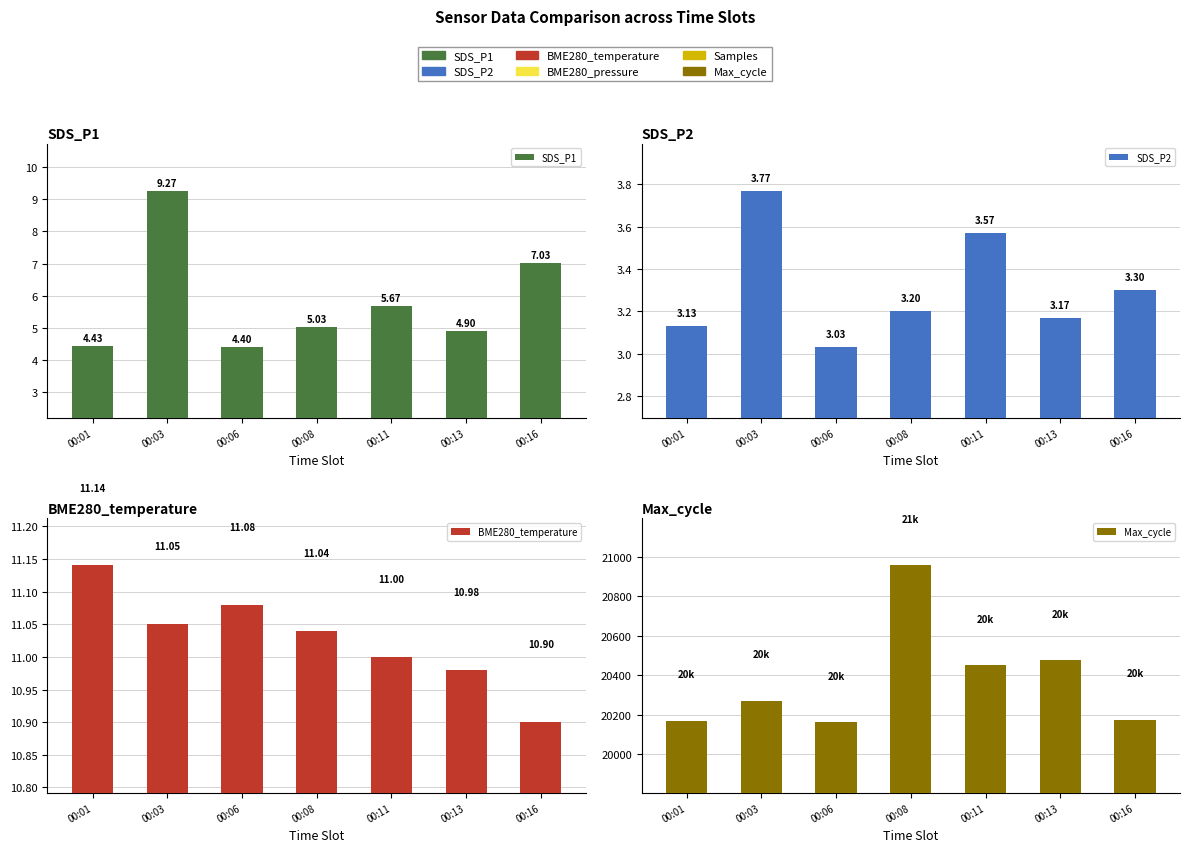

Count the number of categories in the chart.

7